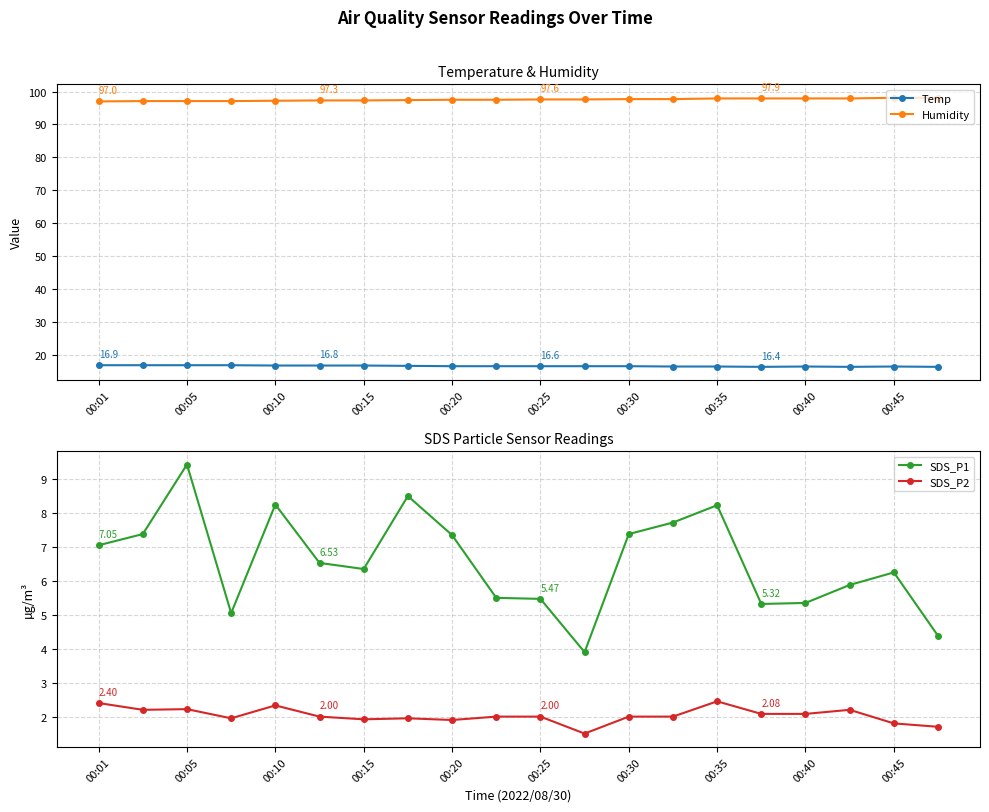

Reading left to right, extract all data points from this chart.

Temp: 16.9	16.9	16.9	16.9	16.8	16.8	16.8	16.7	16.6	16.6	16.6	16.6	16.6	16.5	16.5	16.4	16.5	16.4	16.5	16.4
Humidity: 97.0	97.1	97.1	97.1	97.2	97.3	97.3	97.4	97.5	97.5	97.6	97.6	97.7	97.7	97.9	97.9	97.9	97.9	98.1	98.1
SDS_P1: 7.0	7.4	9.4	5.0	8.2	6.5	6.3	8.5	7.3	5.5	5.5	3.9	7.4	7.7	8.2	5.3	5.3	5.9	6.2	4.4
SDS_P2: 2.4	2.2	2.2	1.9	2.3	2.0	1.9	1.9	1.9	2.0	2.0	1.5	2.0	2.0	2.5	2.1	2.1	2.2	1.8	1.7